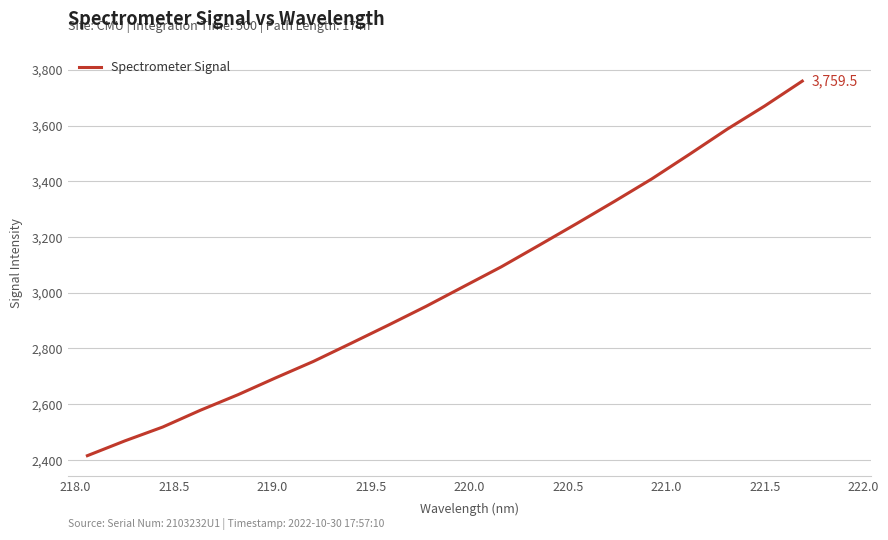

What is the minimum value shown in the chart?

2415.2